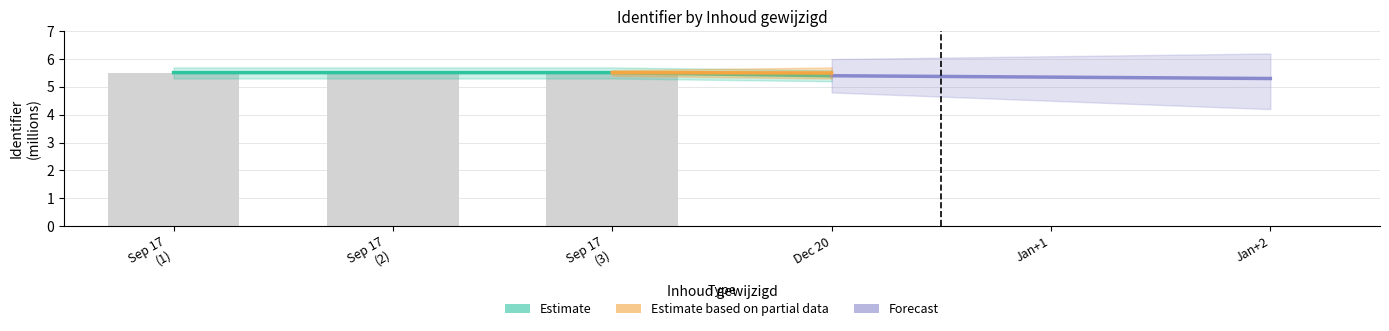

Where does the data first go above 5?

Sep 17 (1)